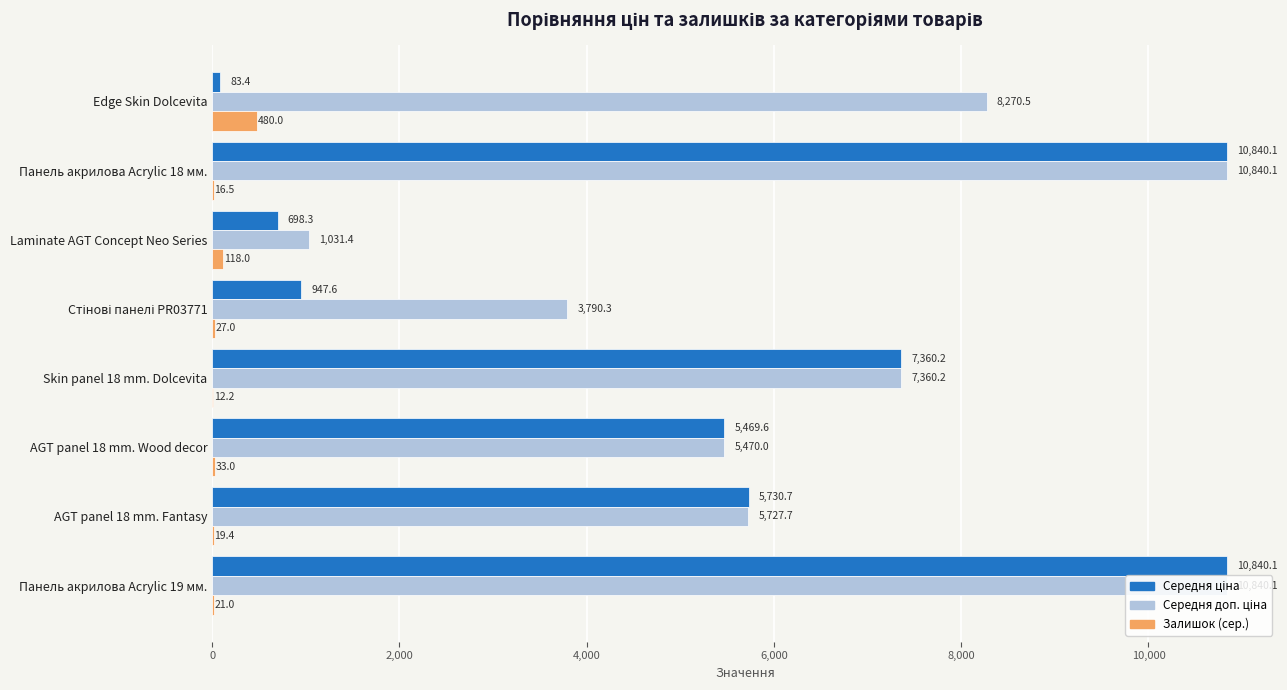

What is the maximum value shown in the chart?

10840.1